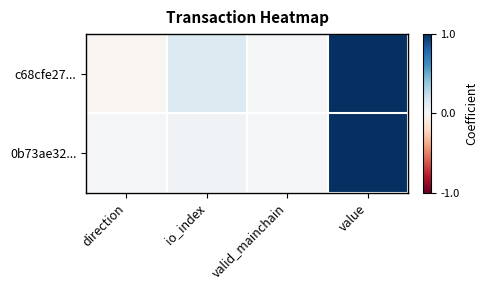

Which has a higher value, direction or valid_mainchain?

valid_mainchain